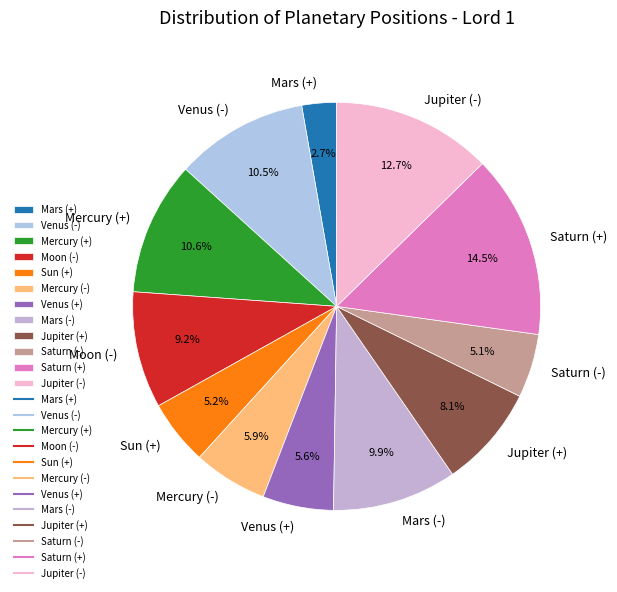

To the nearest percent, what is the combined percentage of Jupiter (-) and Mercury (-)?

19%